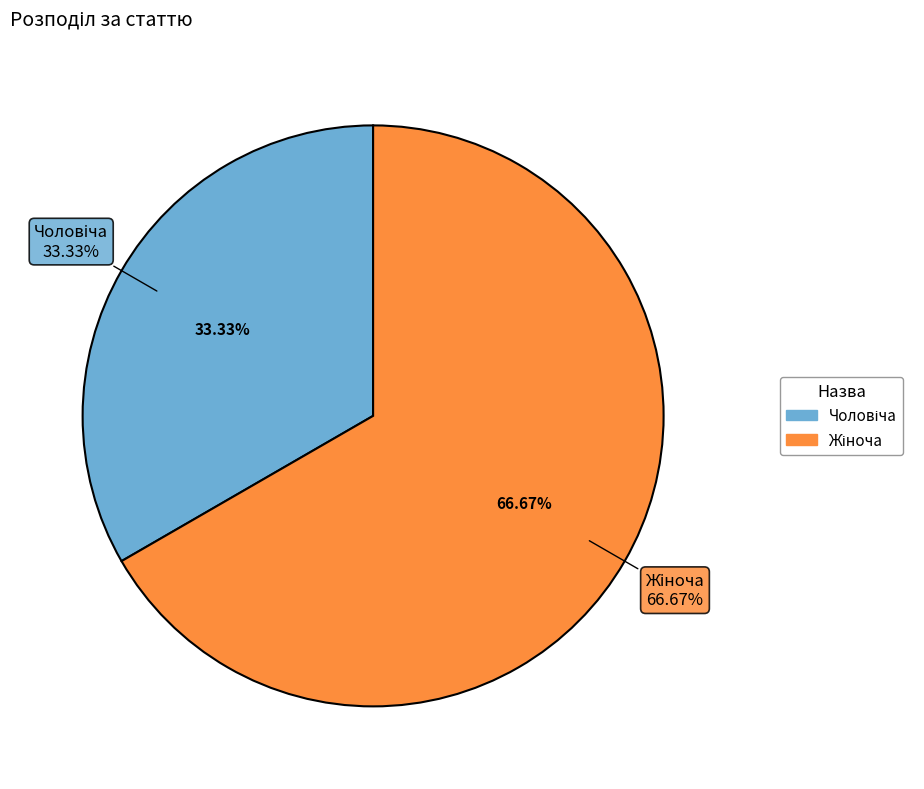

Between Чоловіча and Жіноча, which is larger?

Жіноча